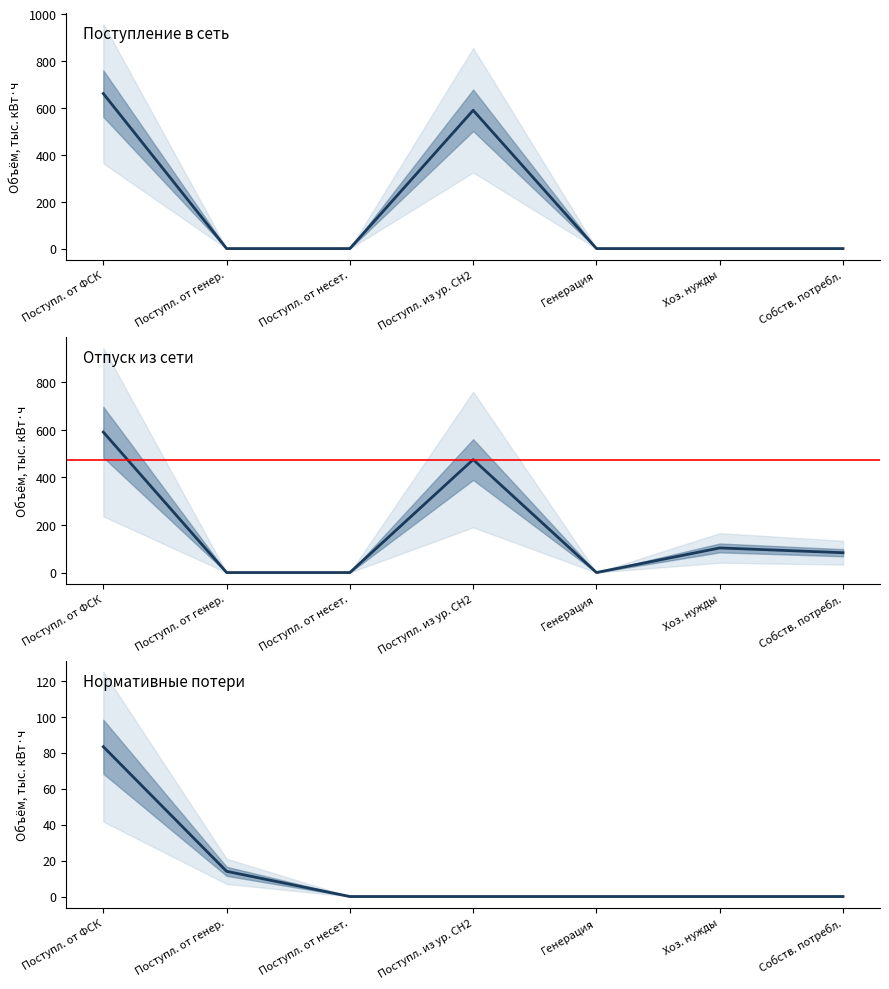

Which series has the largest total across all categories?

Поступление в сеть (центр)